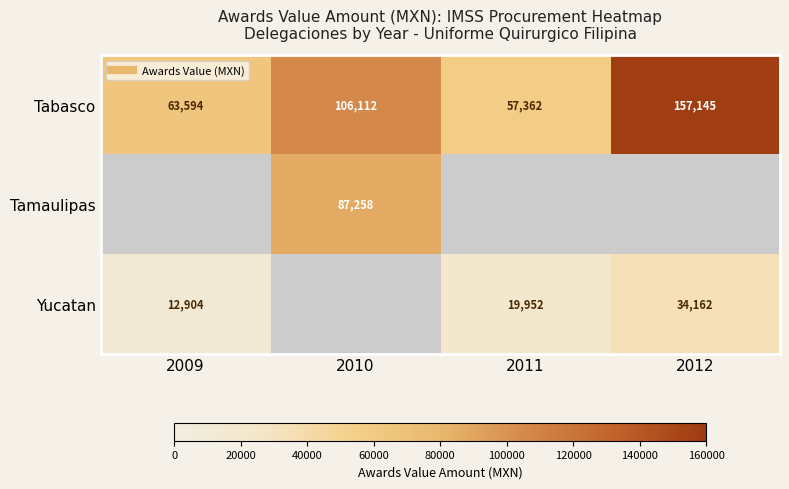

What is the sum of the Yucatan values at 2011 and 2009?

32856.2